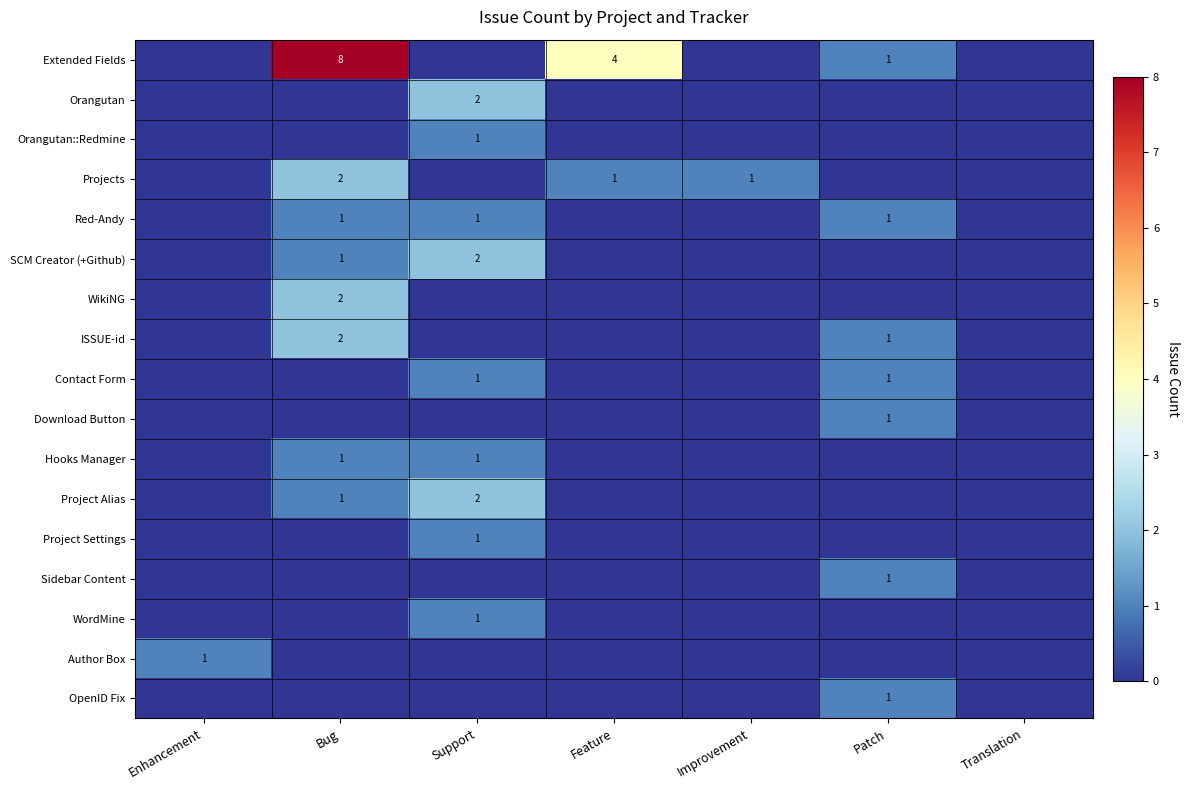

How many positive values does the WikiNG series have?

1